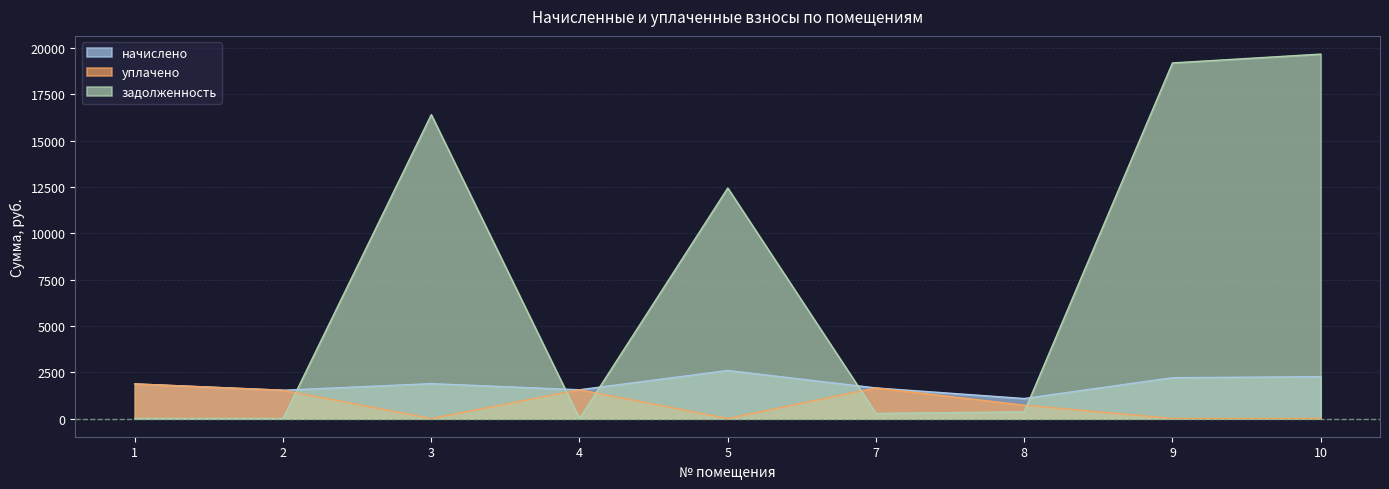

What is the difference between the maximum and minimum values in the задолженность series?

19674.9